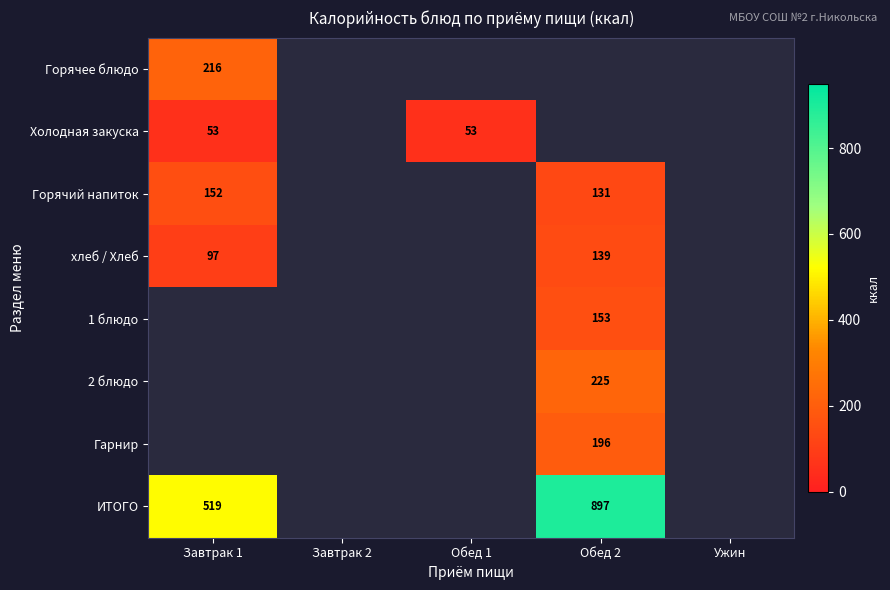

The Горячий напиток series shows 41 at Завтрак 1. True or false?

False